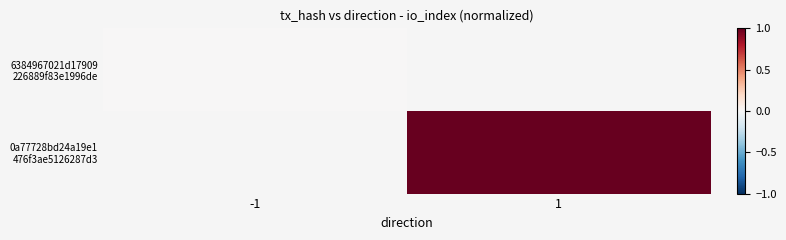

At how many categories does at least one series exceed 0?

1